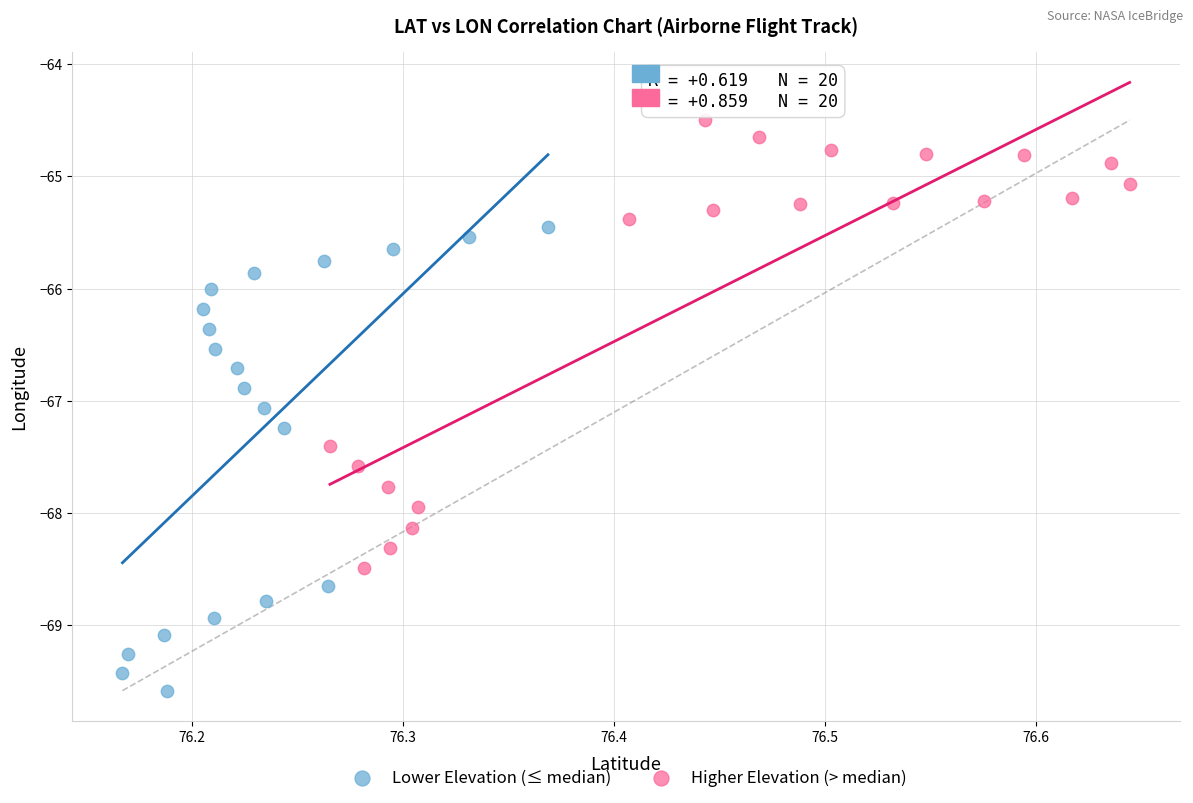

Which series reaches the maximum Y coordinate?

Higher Elevation (> median)